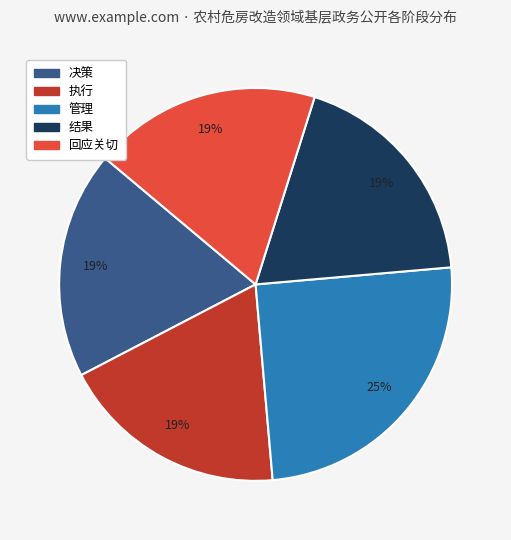

To the nearest percent, what is the difference between the largest and smallest slice percentages?

6%